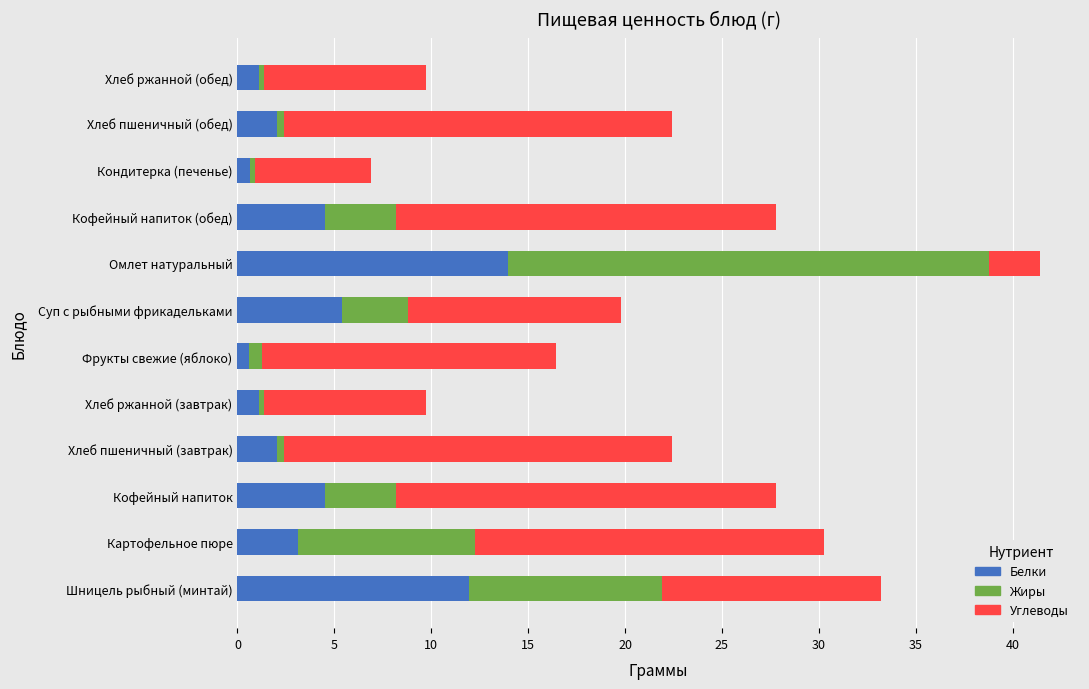

At which label does Белки reach its peak?

Омлет натуральный